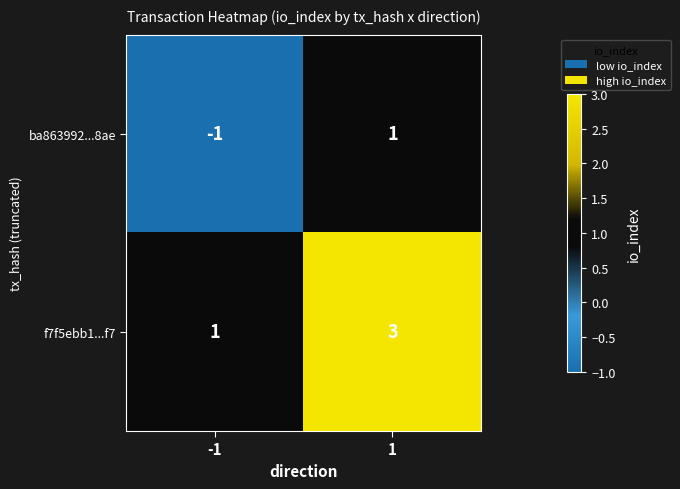

What is the sum of the f7f5ebb1...f7 values at 1 and -1?

4